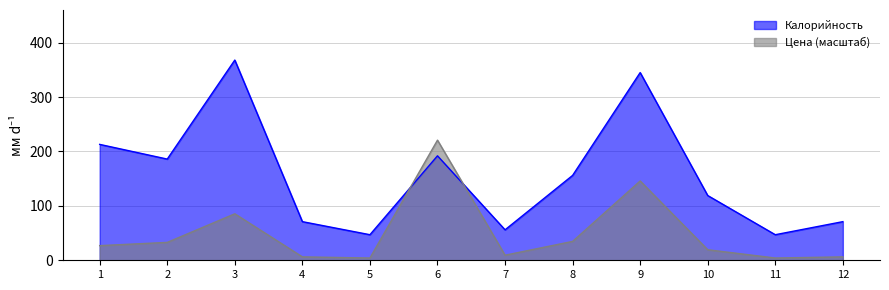

What is the sum of all Калорийность values?

1871.0